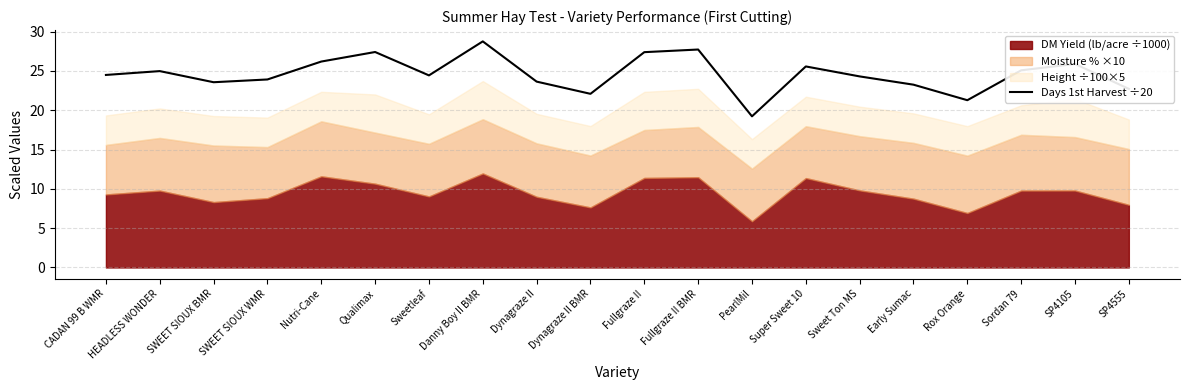

True or false: the data shows 34.3 at SP4105.

False